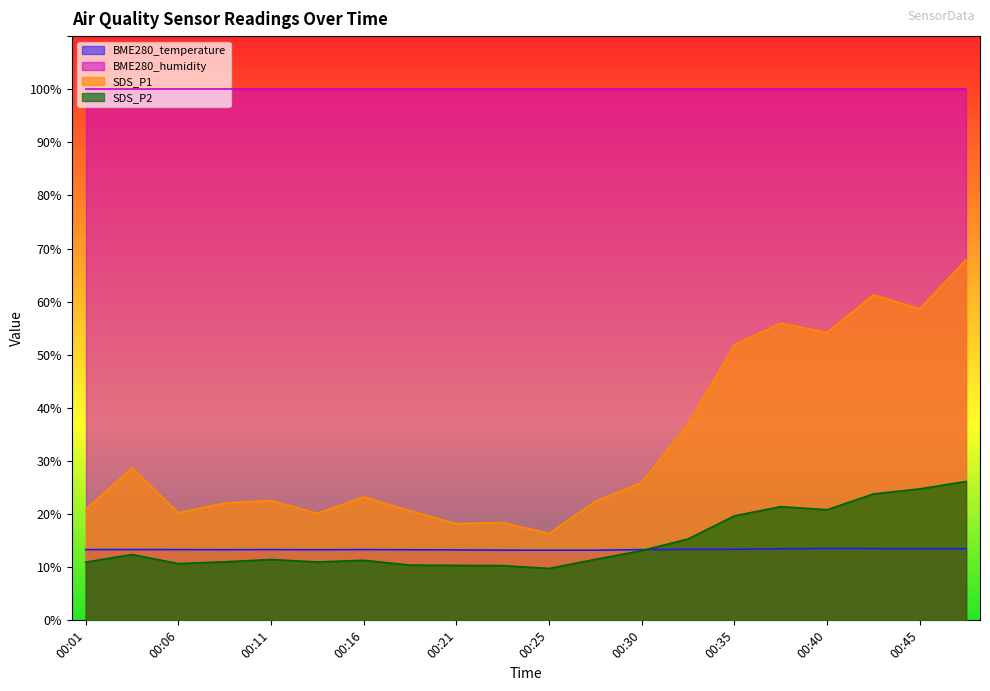

Is the value of BME280_temperature at 00:04 greater than the value of SDS_P1 at 00:13?

No